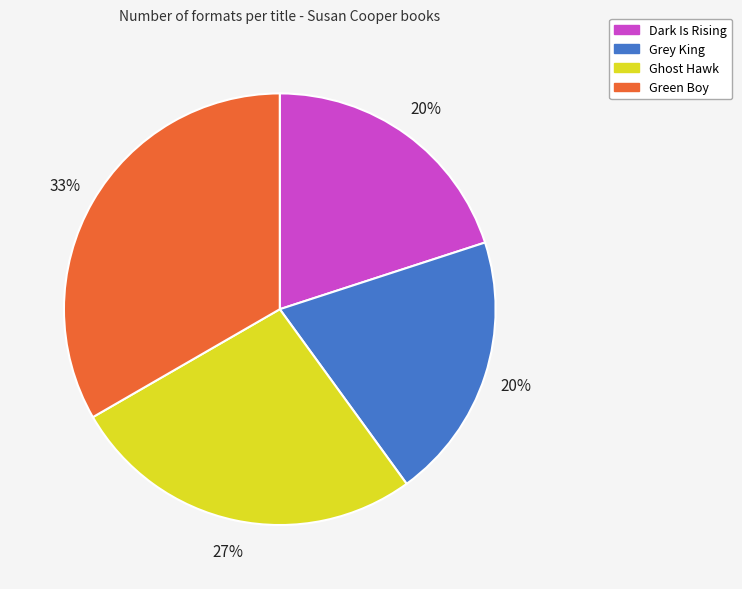

Which category has the biggest portion of the pie?

Green Boy